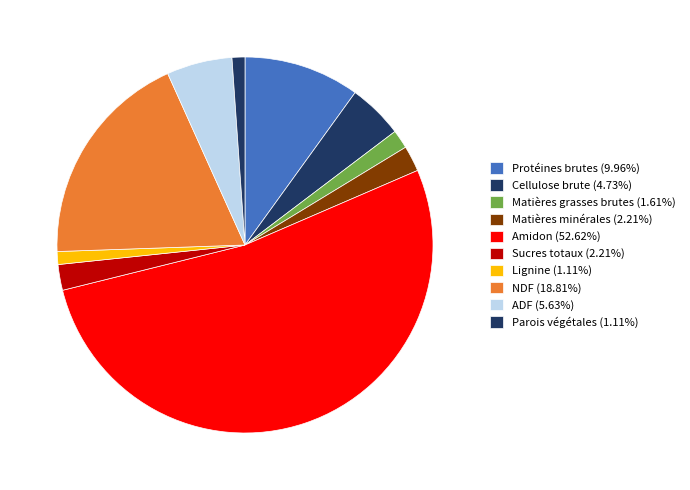

What portion of the pie excludes Amidon?

47.4%